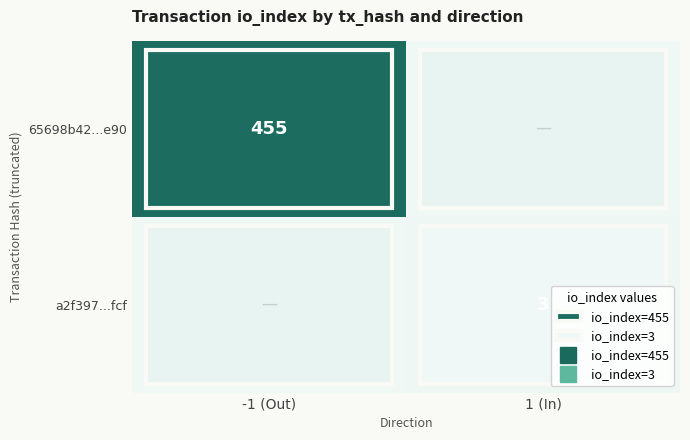

What is the spread (max minus min) of values at -1 (Out)?

455